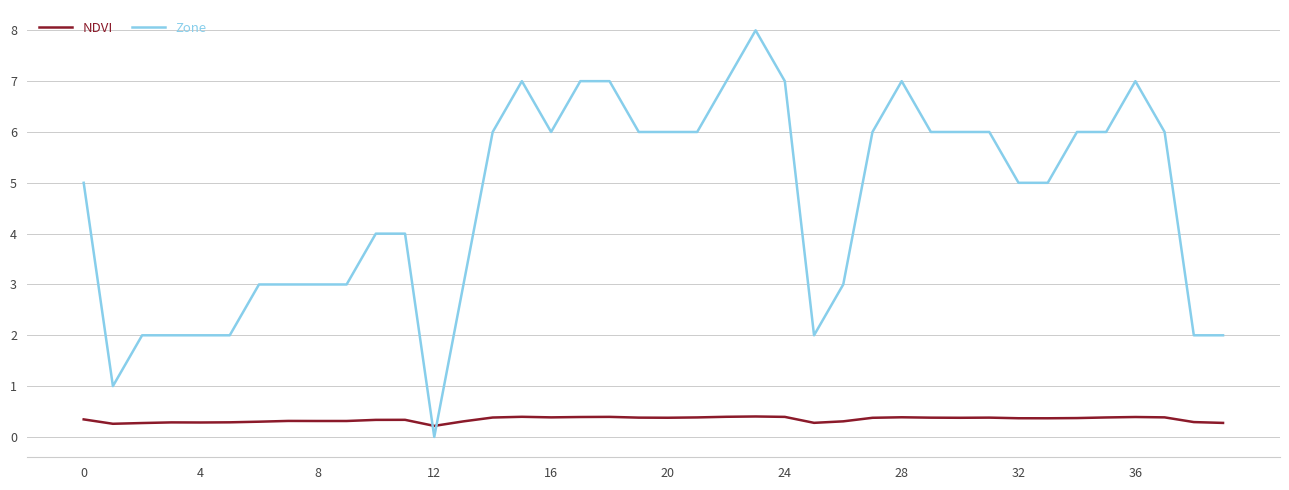

Rank the series by their maximum value, from highest to lowest.

Zone, NDVI